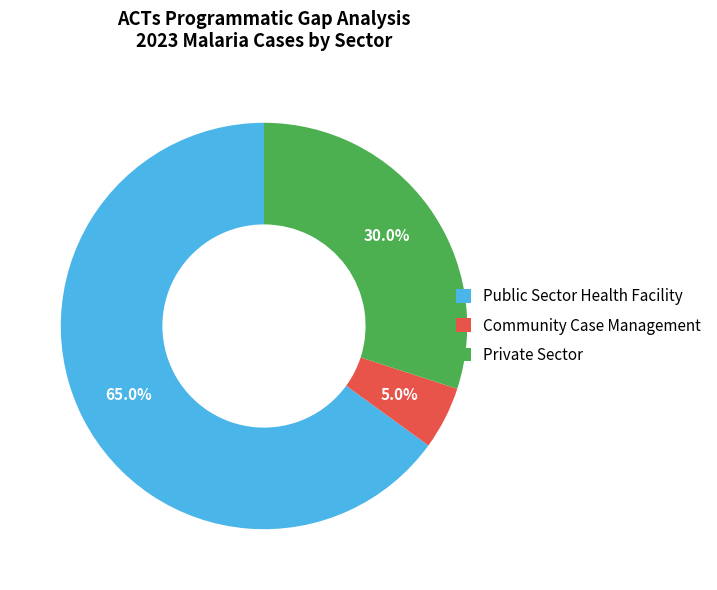

To the nearest percent, what portion does Private Sector represent?

30%